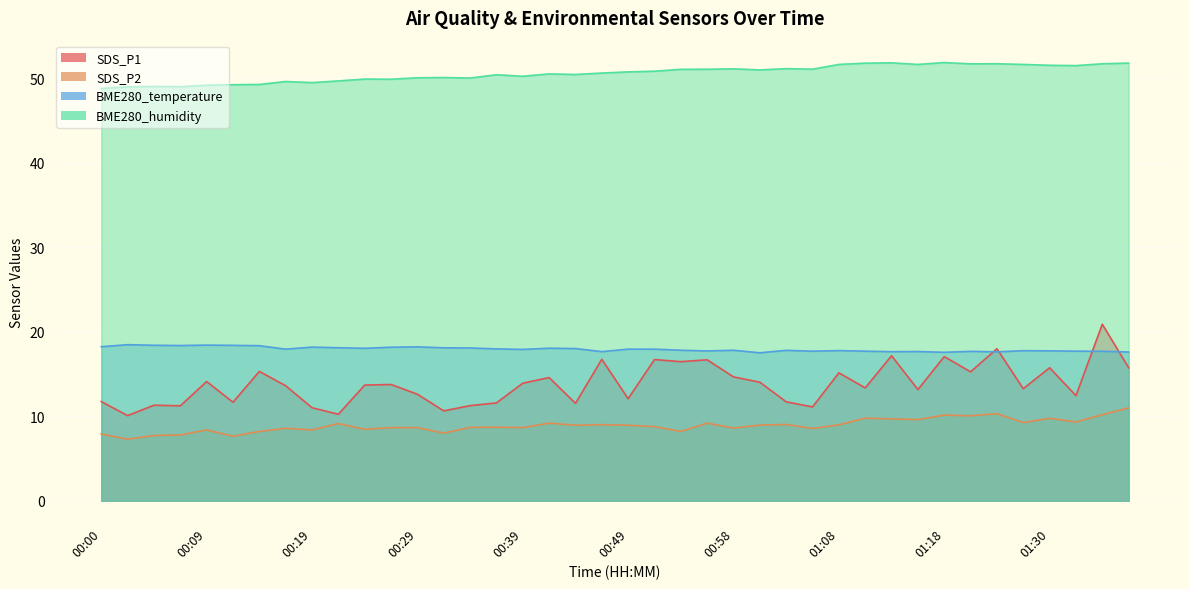

Is the value of SDS_P2 at 00:49 greater than the value of BME280_humidity at 00:00?

No